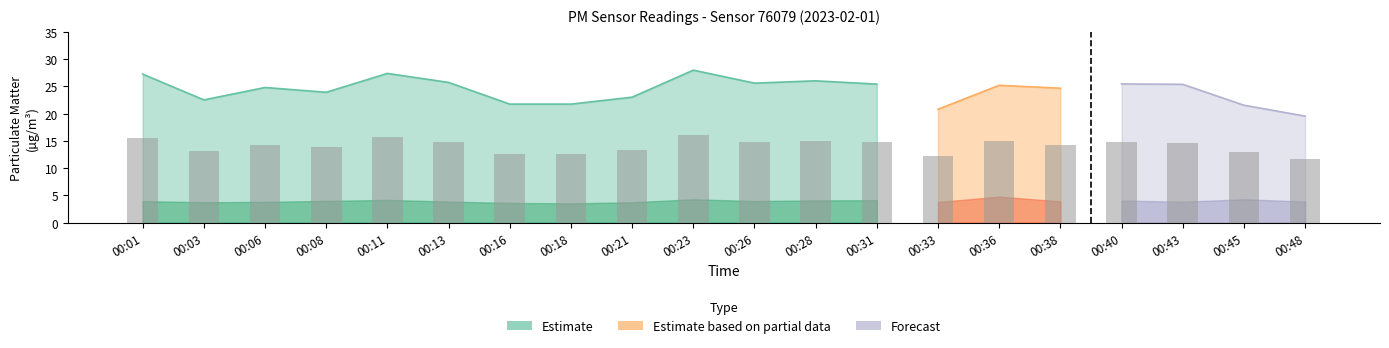

Reading left to right, what are all the values shown in this chart?

P1: 27.2	22.5	24.8	23.9	27.4	25.7	21.8	21.8	23.0	28.0	25.6	26.0	25.4	20.8	25.2	24.7	25.4	25.4	21.6	19.6
P2: 4.0	3.8	3.8	4.0	4.2	3.9	3.6	3.5	3.8	4.3	4.0	4.1	4.1	3.8	4.8	3.9	4.1	3.9	4.3	3.9